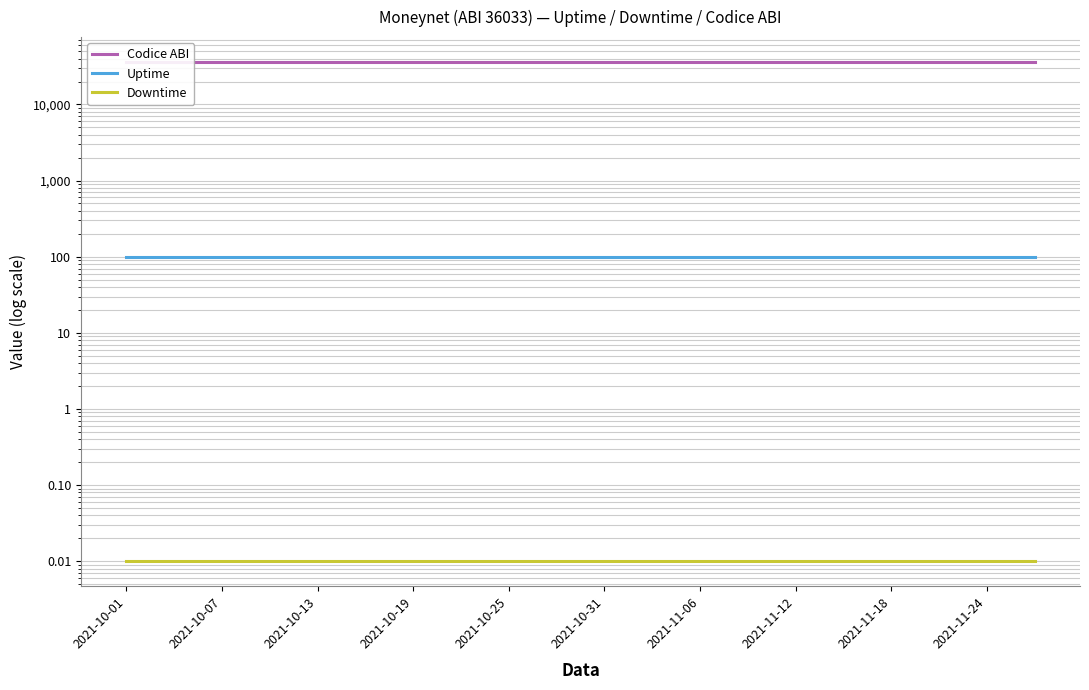

What is the value of the Codice ABI point at the 6th from the left?

36033.0